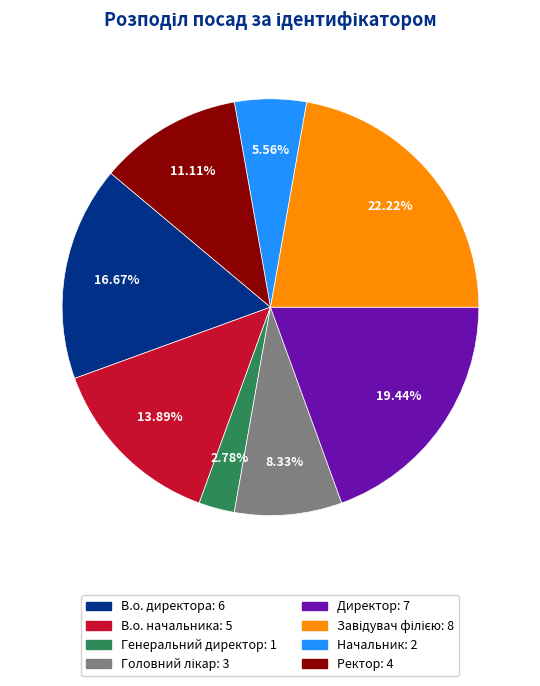

How many segments does this pie chart have?

8